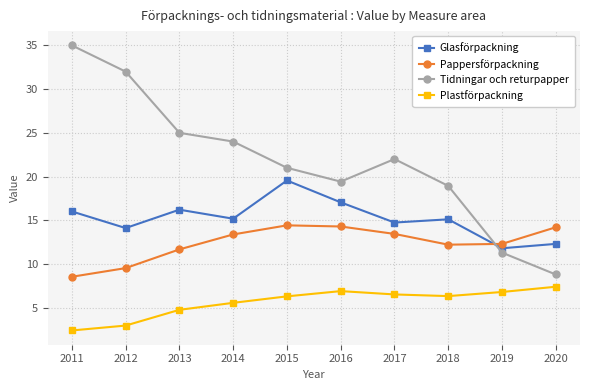

The value of Glasförpackning at 2011 is 16.0. True or false?

True